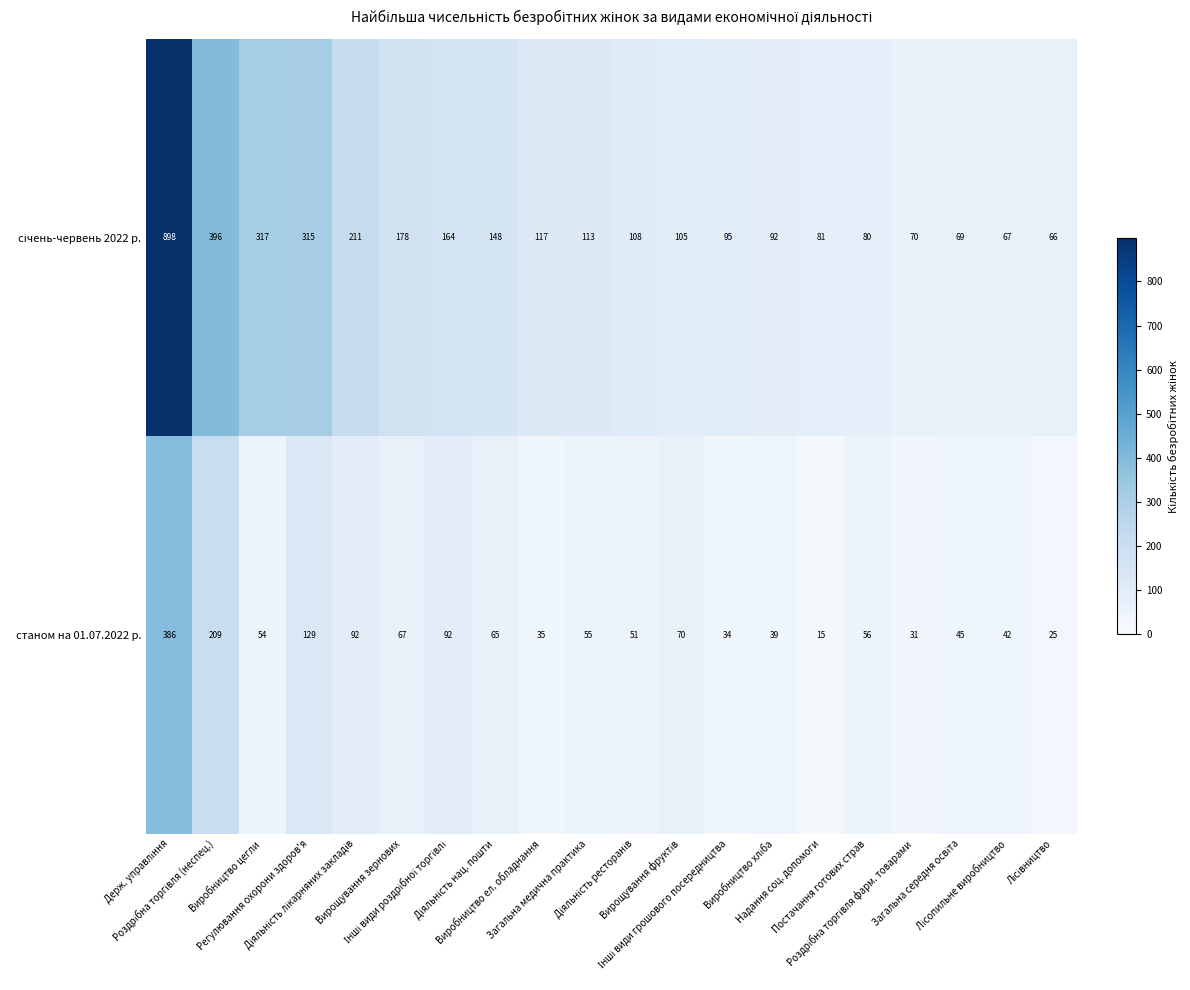

What is the sum of all станом на 01.07.2022 р. values?

1592